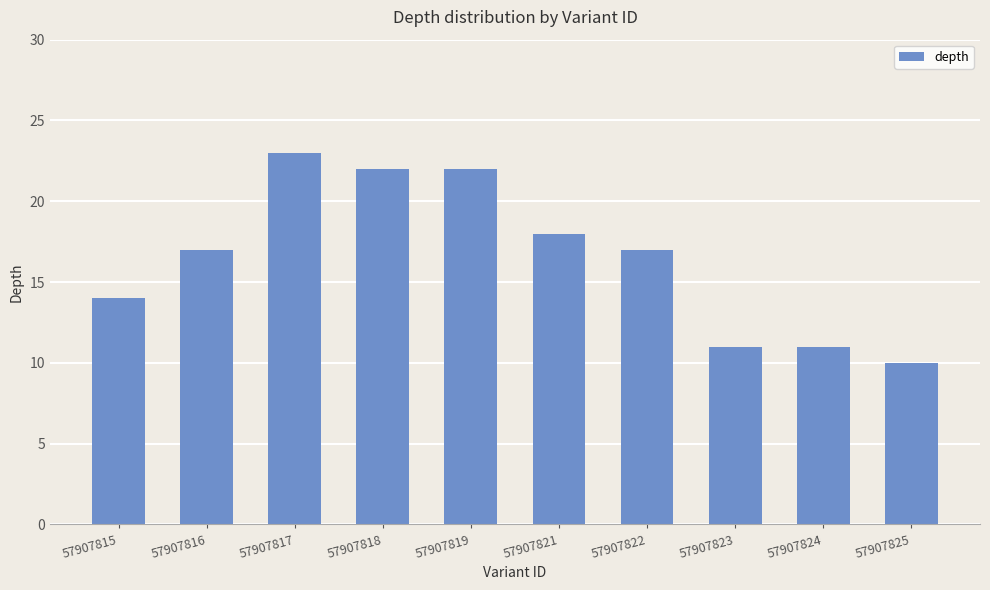

What is the change in value from 57907815 to 57907817?

+9